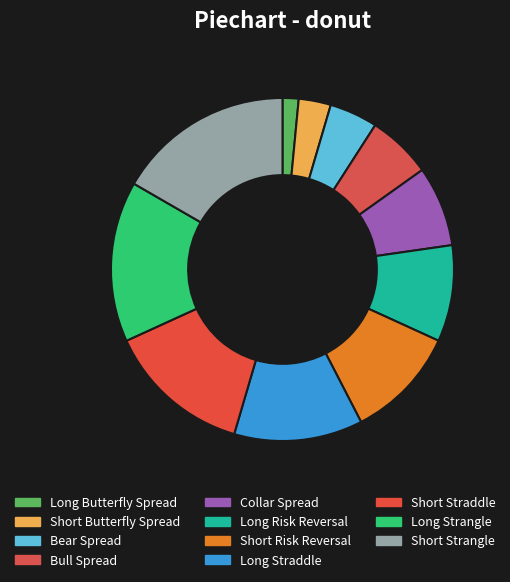

To the nearest percent, what is the difference between the Short Risk Reversal and Short Strangle slice percentages?

6%